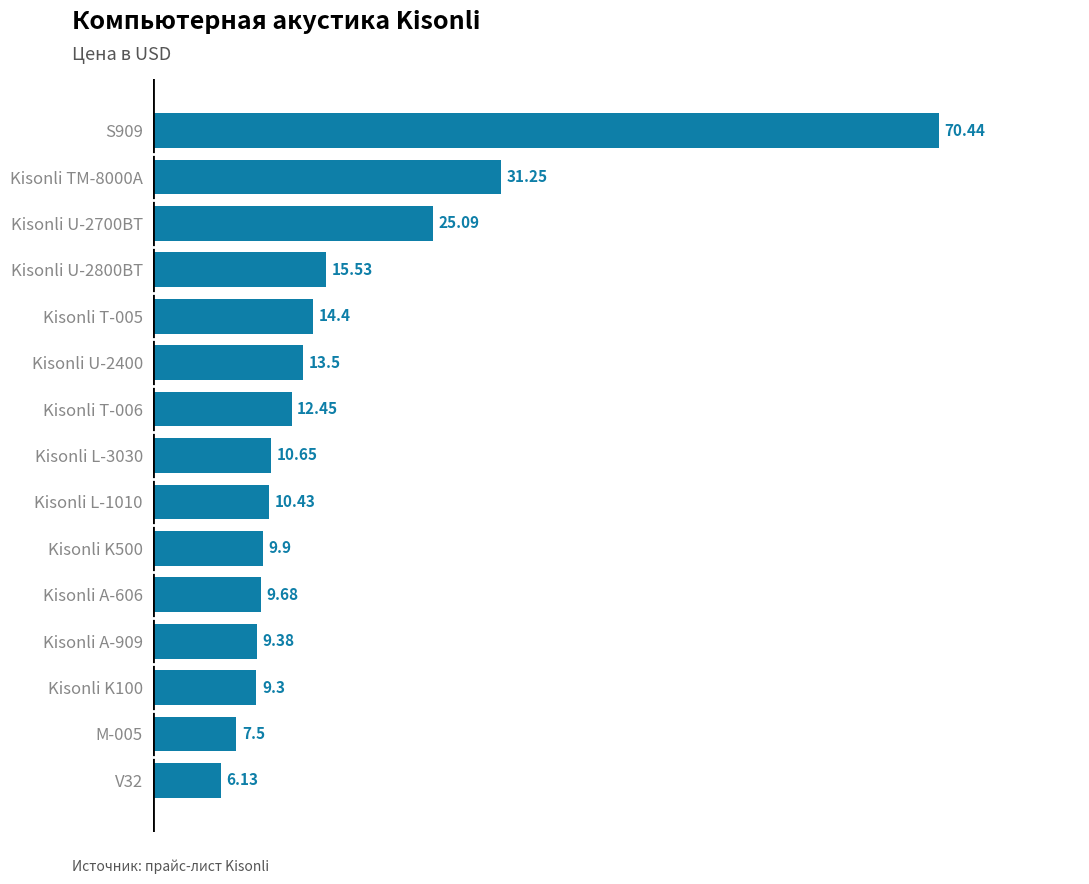

What is the difference between the maximum and minimum values?

64.3